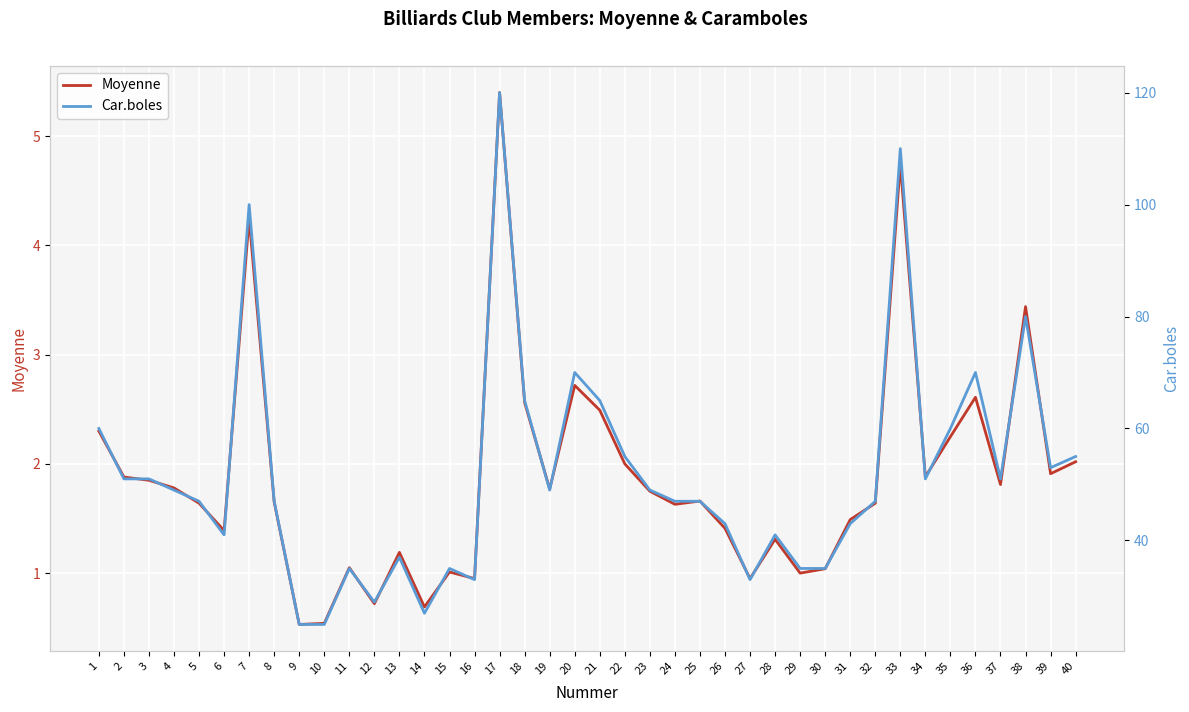

Where is Car.boles nearest to the value 72?

20